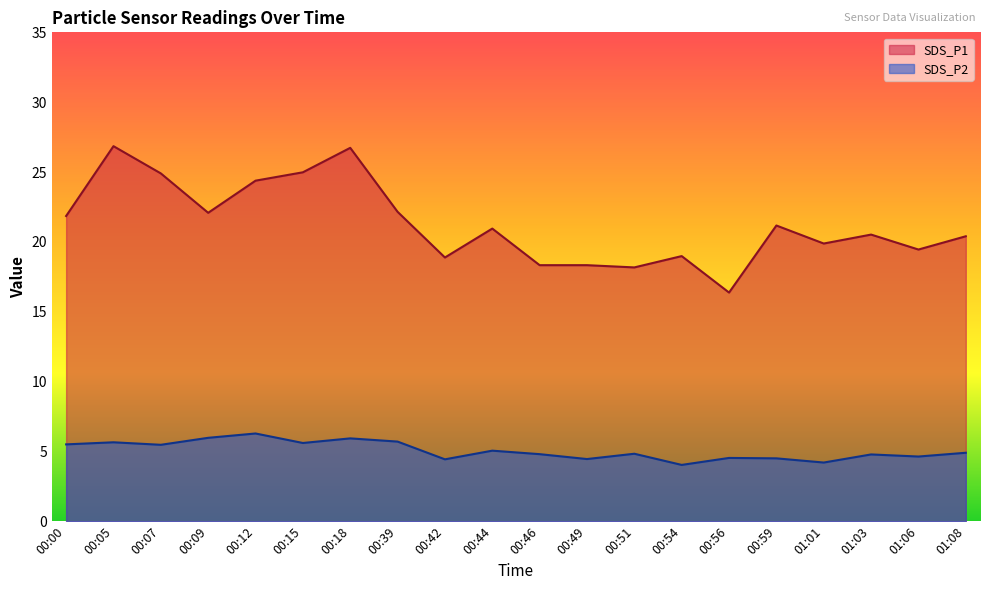

Which series has the largest range (max minus min)?

SDS_P1